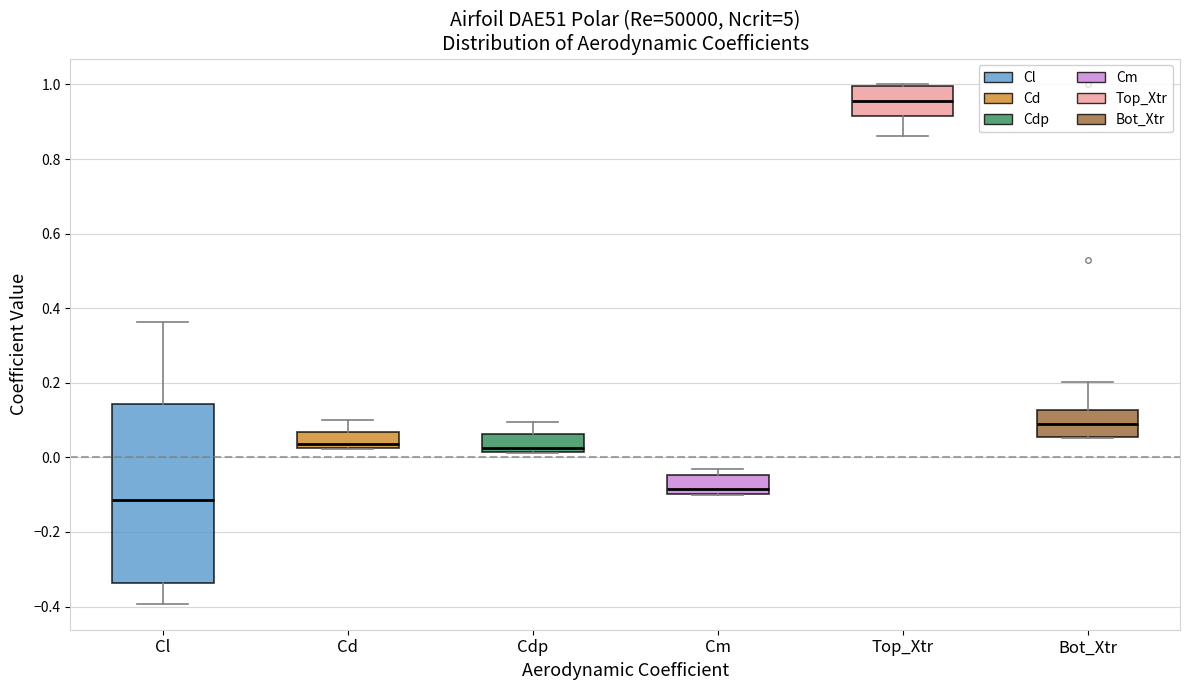

Comparing the boxes themselves (not the whiskers), which one is the tallest?

Cl